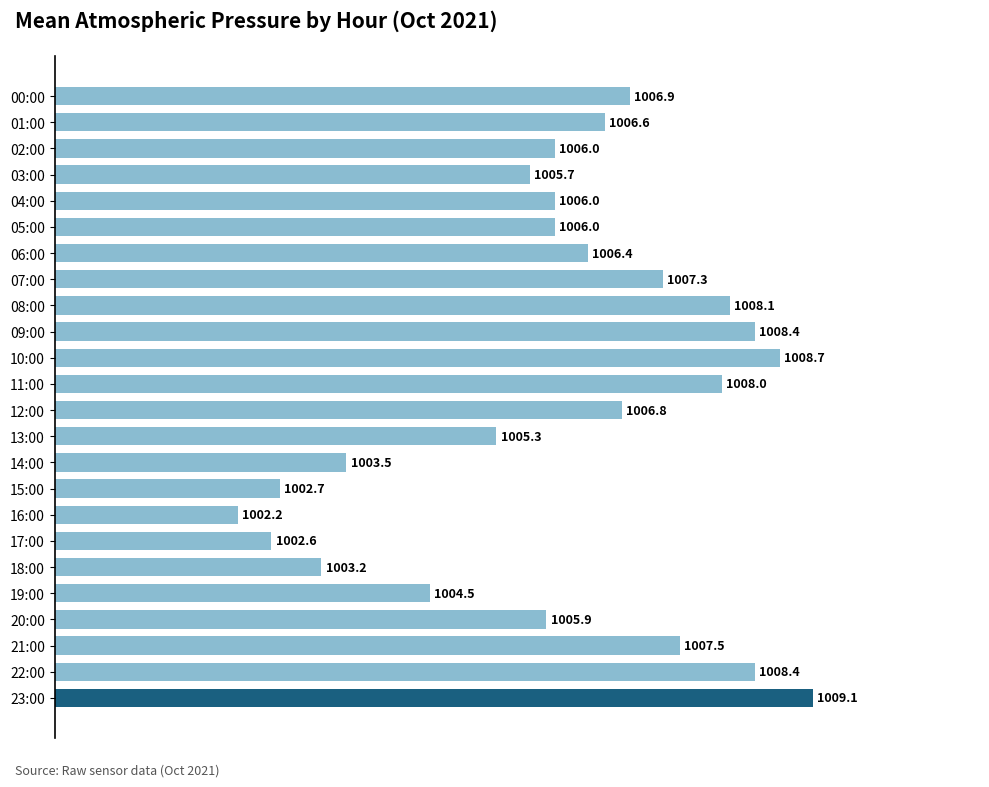

Reading bottom to top, transcribe all the data shown in this chart.

23:00=1009.1	22:00=1008.4	21:00=1007.5	20:00=1005.9	19:00=1004.5	18:00=1003.2	17:00=1002.6	16:00=1002.2	15:00=1002.7	14:00=1003.5	13:00=1005.3	12:00=1006.8	11:00=1008.0	10:00=1008.7	09:00=1008.4	08:00=1008.1	07:00=1007.3	06:00=1006.4	05:00=1006.0	04:00=1006.0	03:00=1005.7	02:00=1006.0	01:00=1006.6	00:00=1006.9